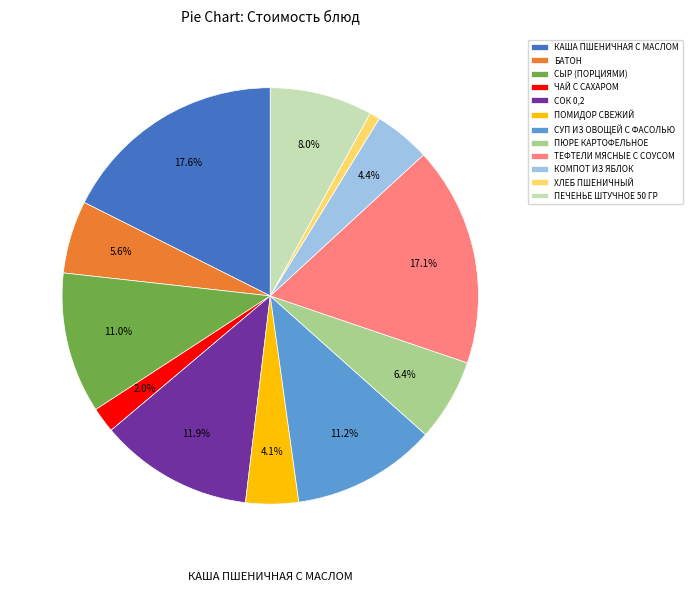

Does КОМПОТ ИЗ ЯБЛОК account for over 50% of the chart?

No